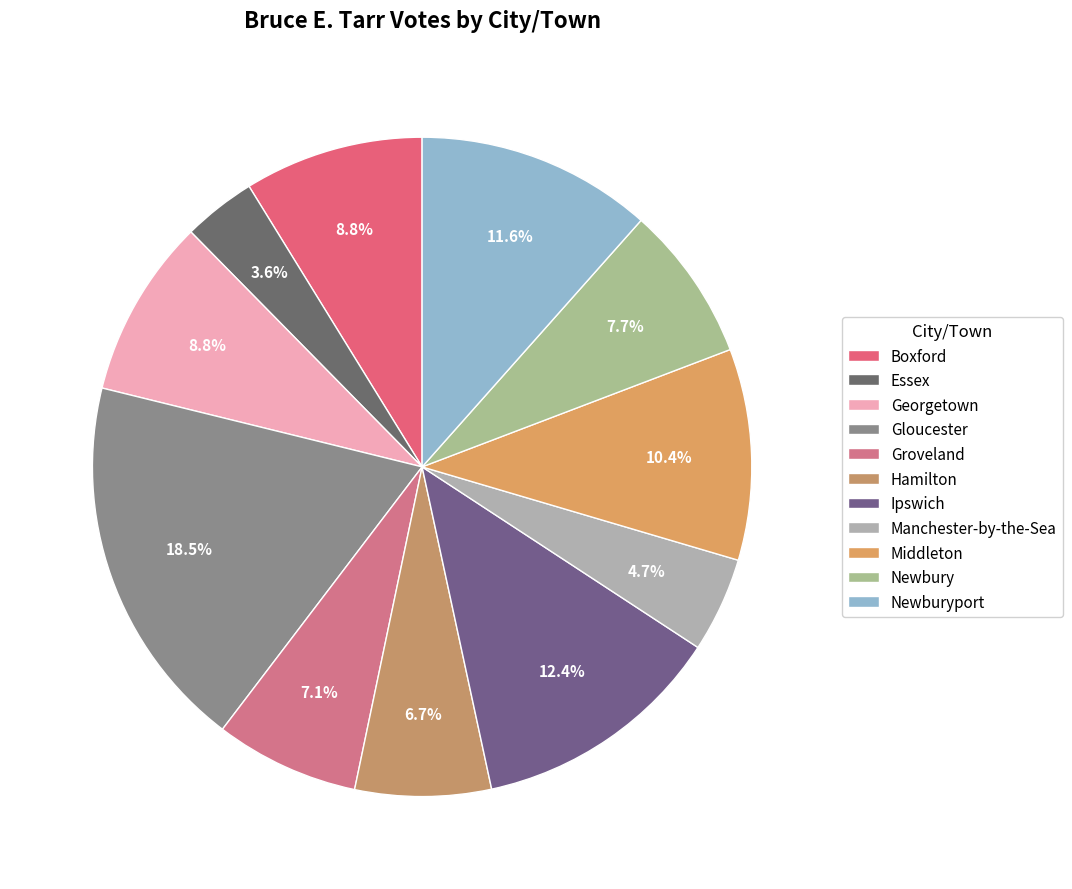

Count the number of slices in the pie.

11